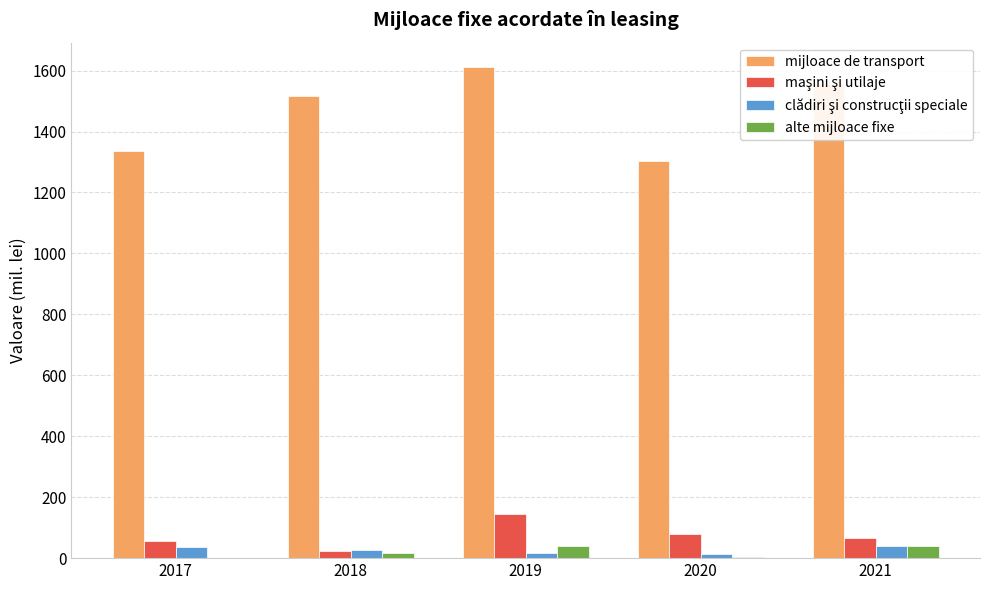

Count the number of data series in this chart.

4